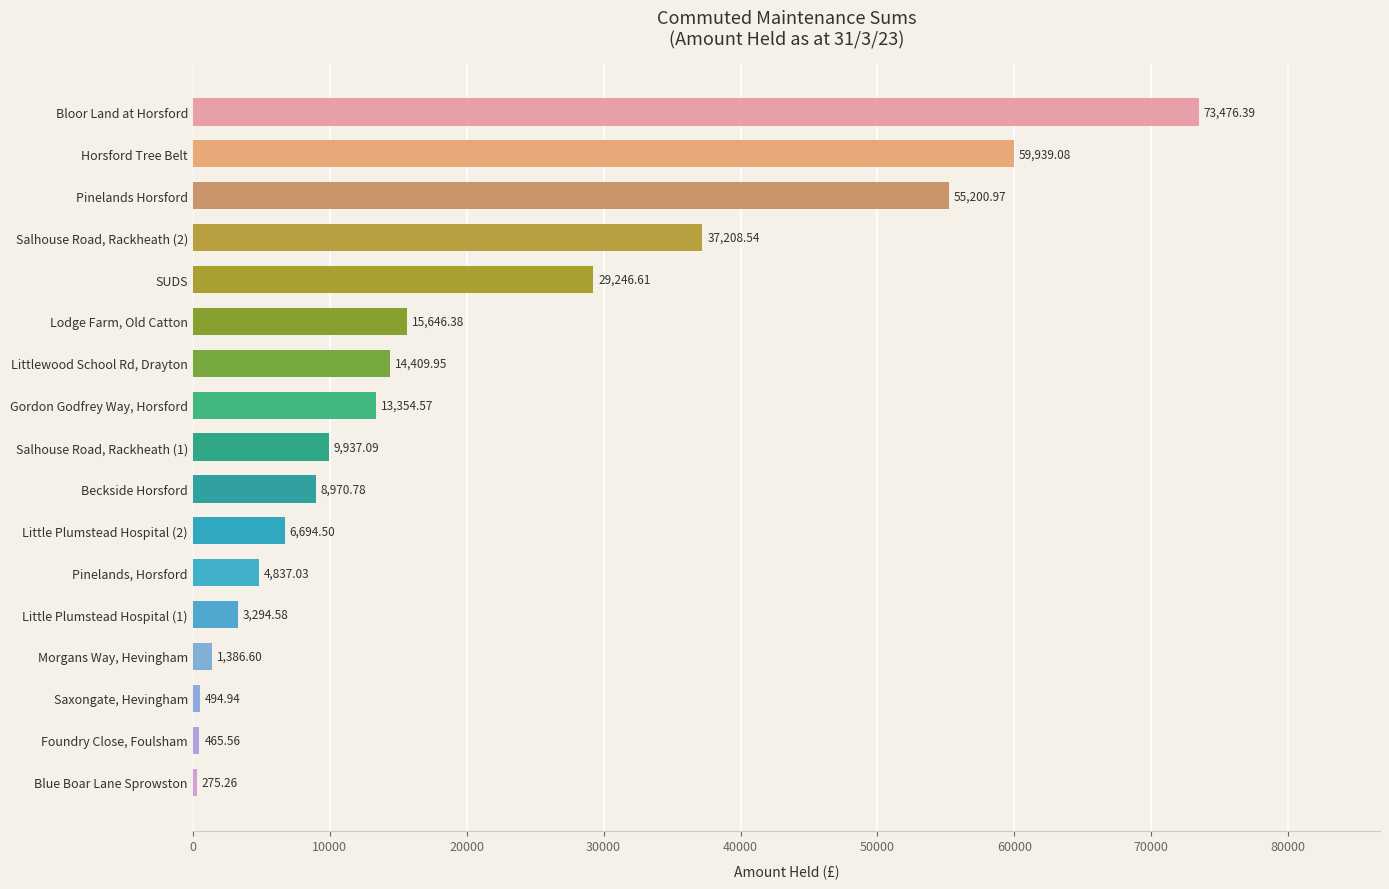

What is the difference between the second highest and minimum values?

59663.8